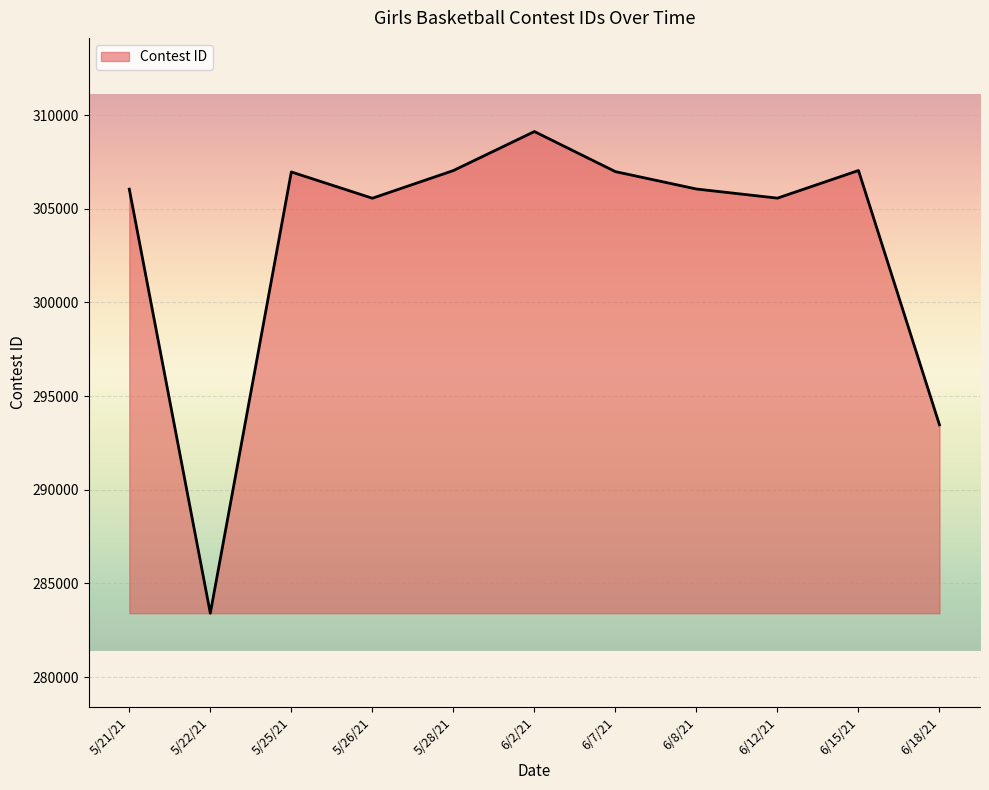

What is the maximum value shown in the chart?

309124